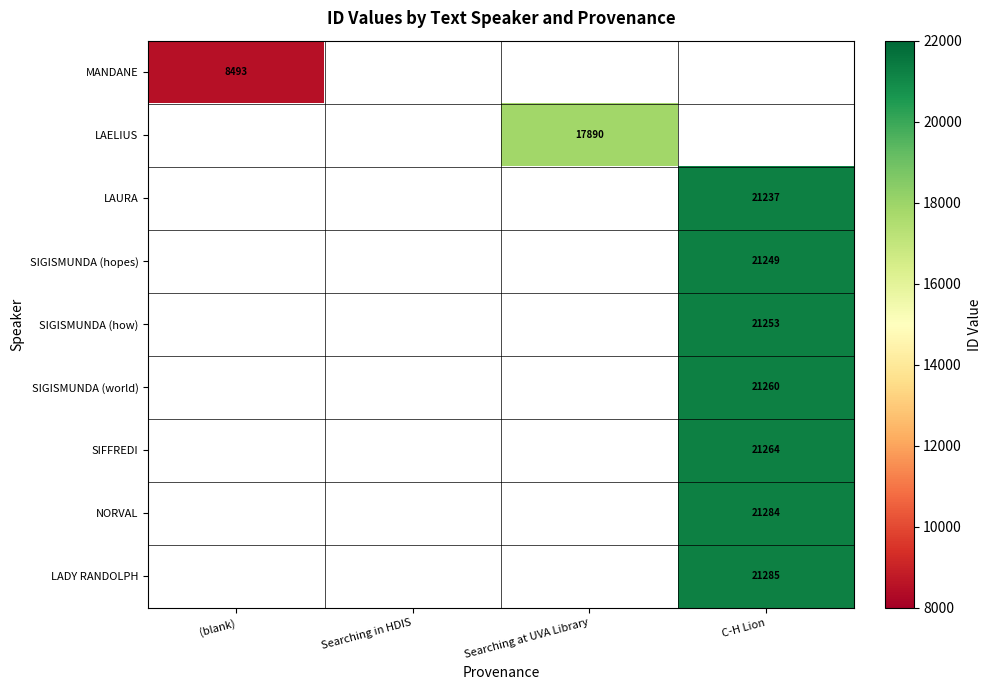

True or false: MANDANE has a value of 8493 at (blank).

True